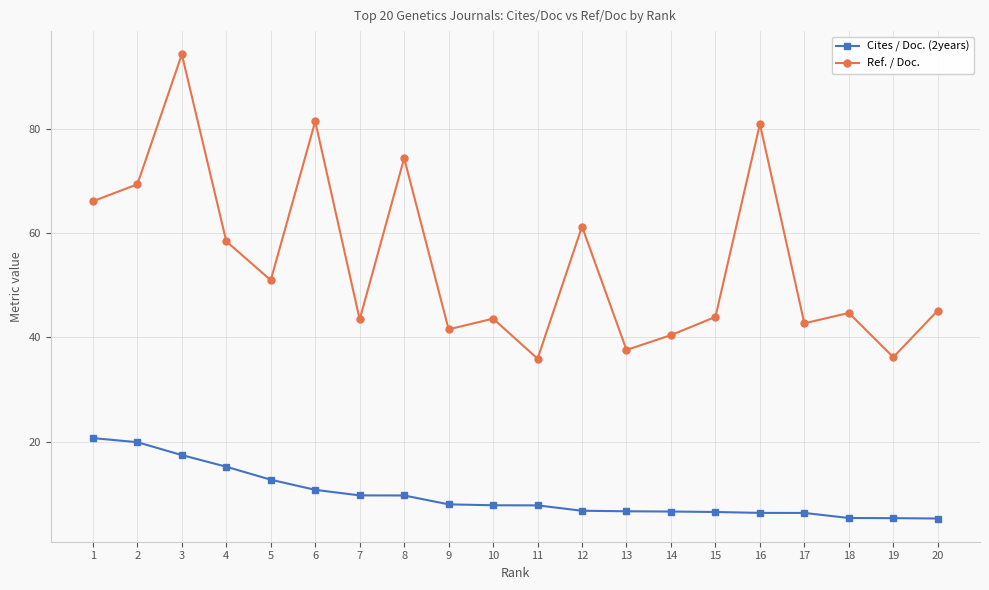

Does the chart have visible grid lines?

Yes